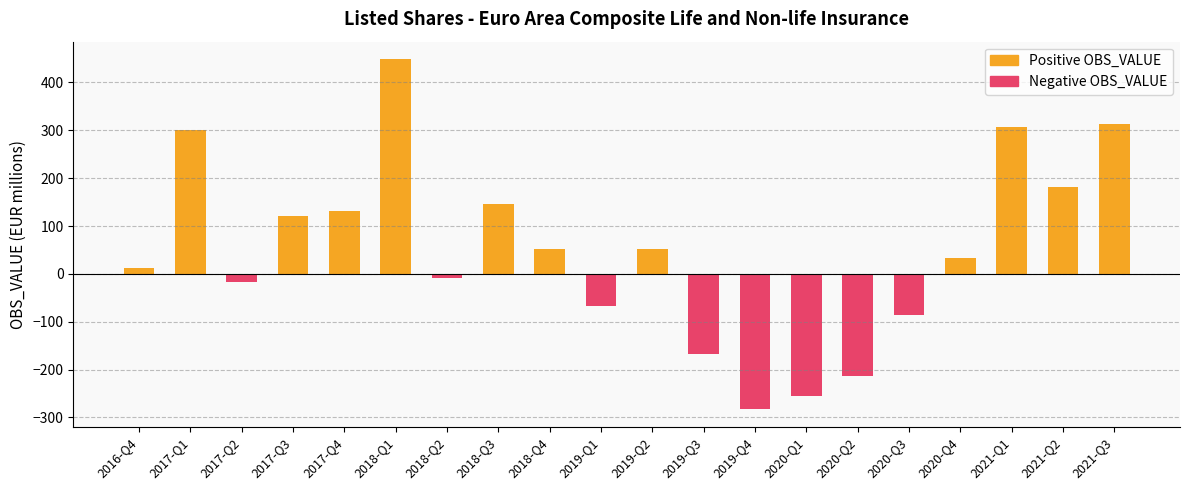

Rank the series by their average value, from highest to lowest.

Positive OBS_VALUE, Negative OBS_VALUE